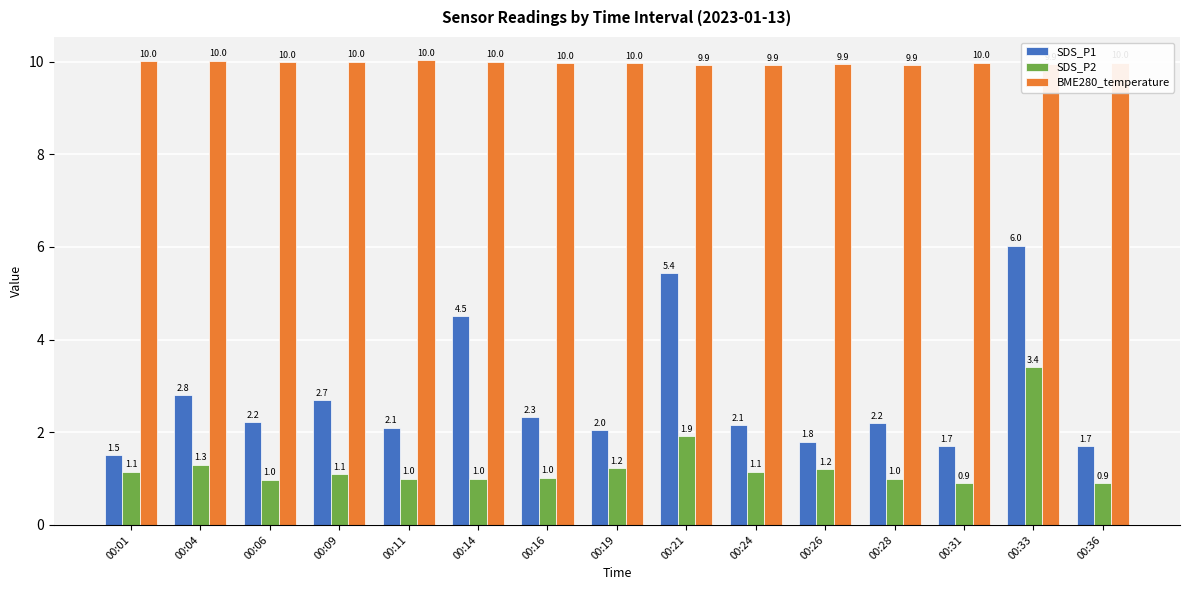

Does the chart contain any negative values?

No